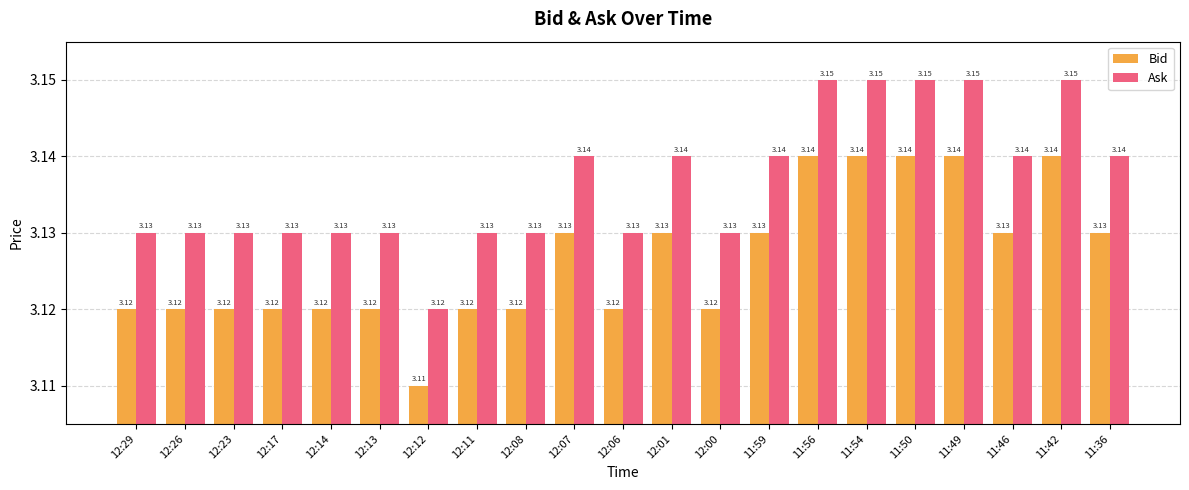

Rank the series at 12:08 from highest to lowest value.

Ask, Bid